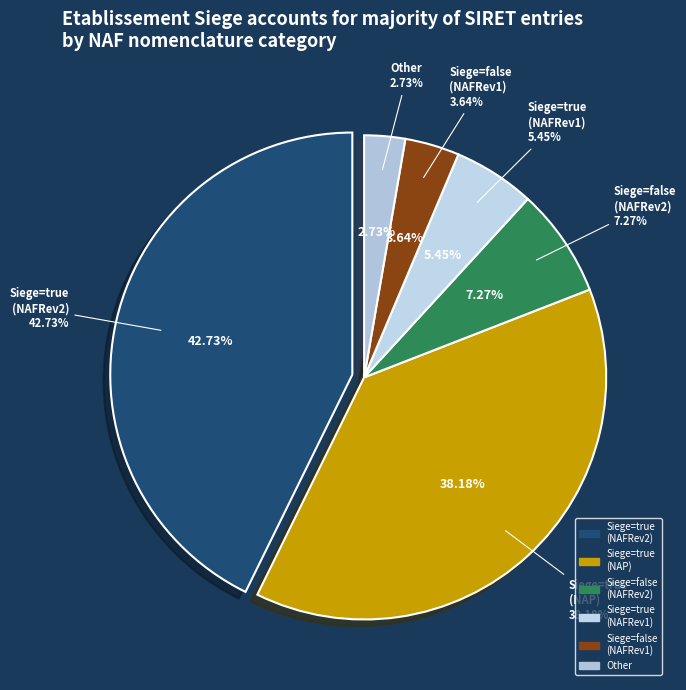

The false_1 slice represents 1% of the pie. True or false?

False